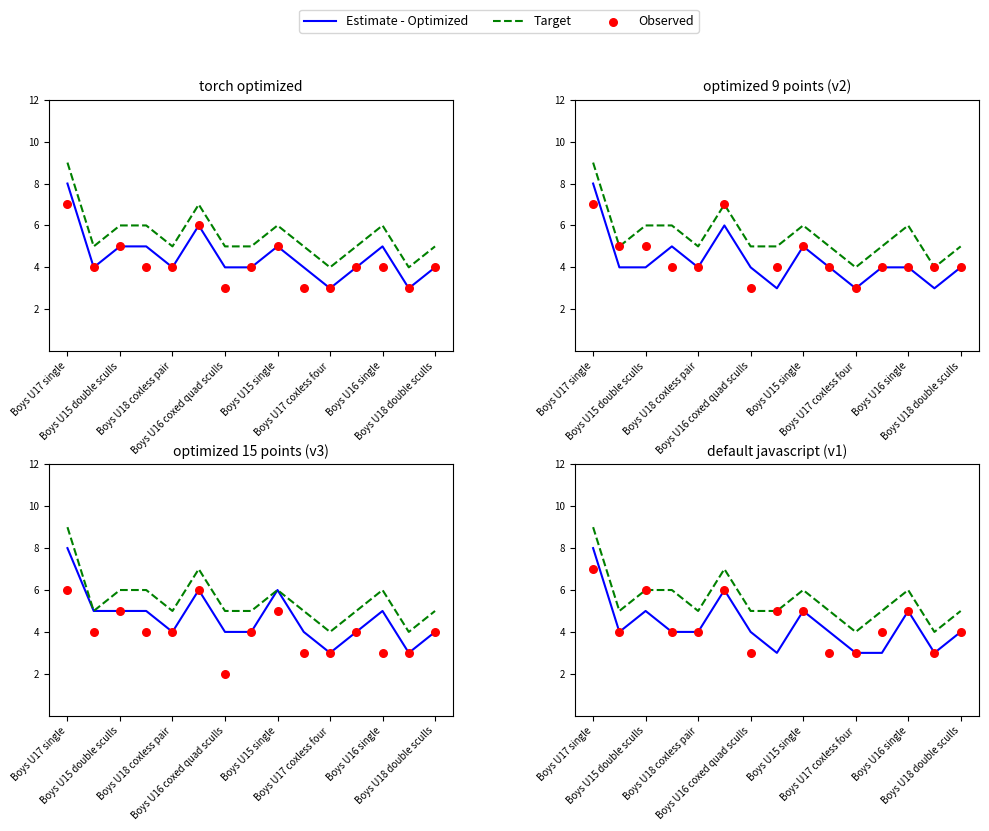

Which series reaches the maximum Y coordinate?

Target